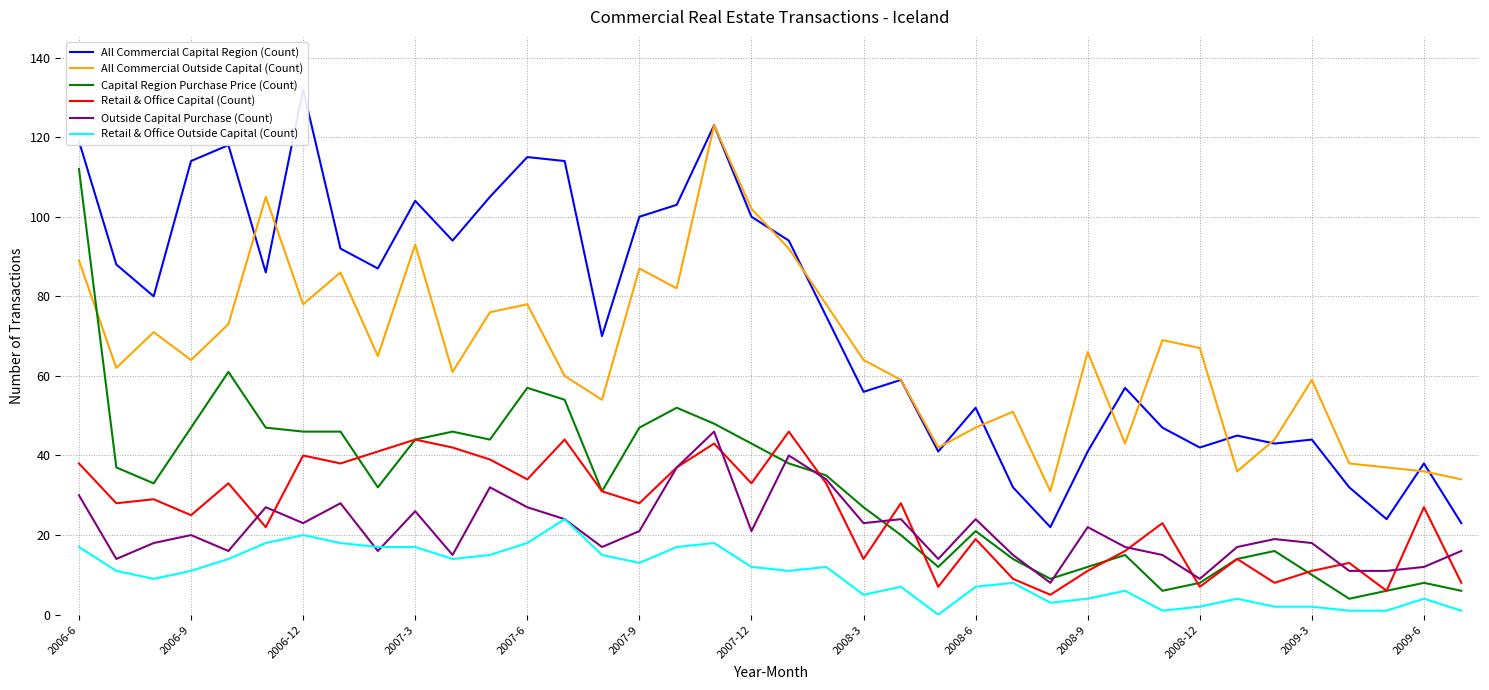

At 35, list the series in order from smallest to largest.

Retail & Office Outside Capital (Count), Capital Region Purchase Price (Count), Retail & Office Capital (Count), Outside Capital Purchase (Count), All Commercial Capital Region (Count), All Commercial Outside Capital (Count)